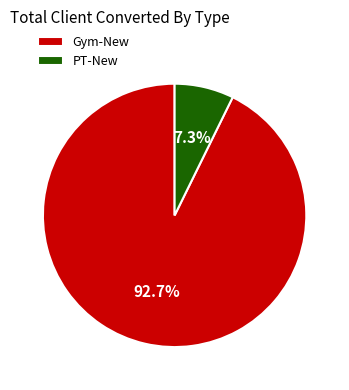

What portion of the pie excludes Gym-New?

7.3%